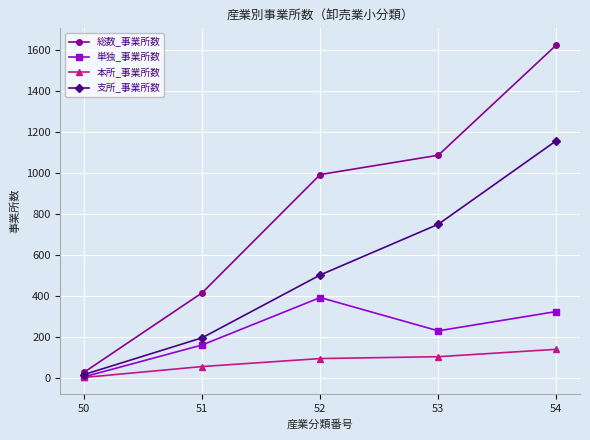

How many values in the 単独_事業所数 series are below 231?

2